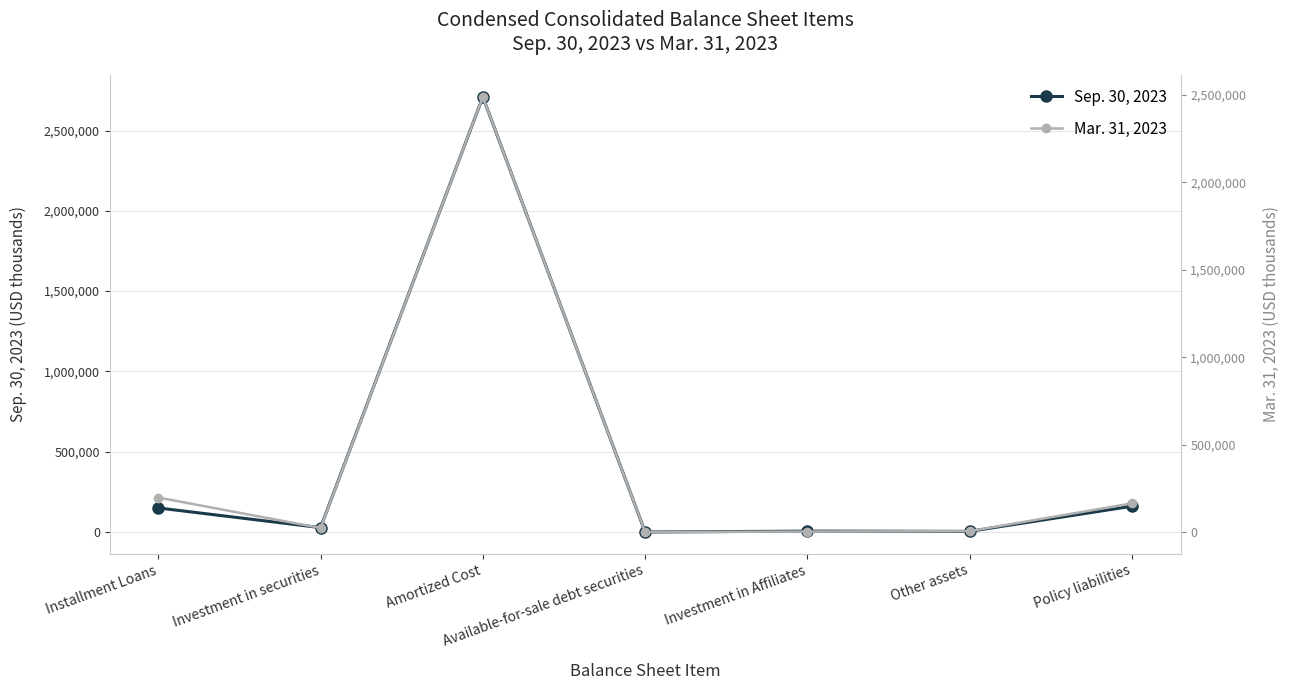

Is the value of Sep. 30, 2023 at Policy liabilities greater than the value of Mar. 31, 2023 at Policy liabilities?

No